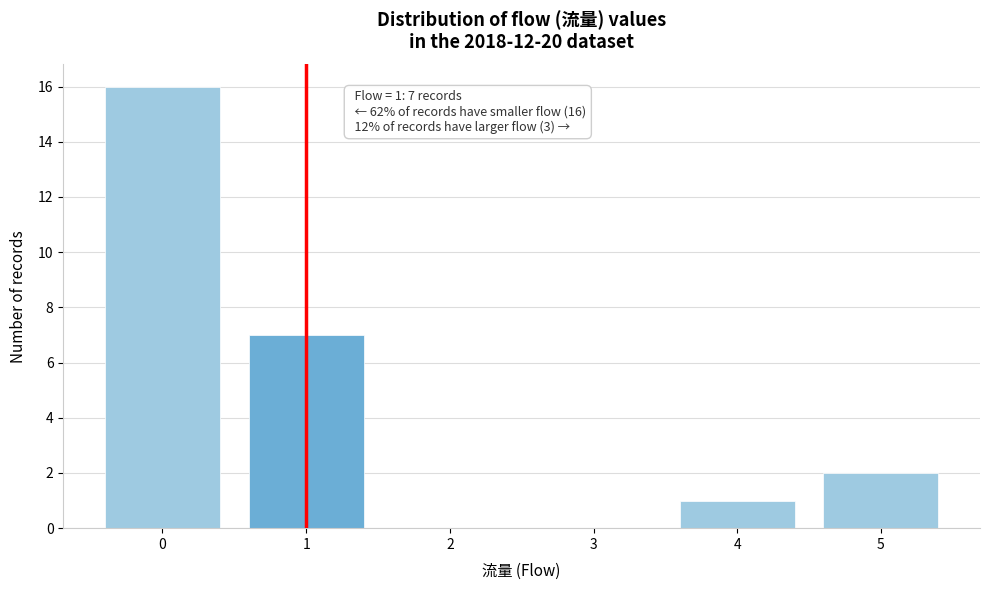

Which range on the x-axis has the tallest bar?

-0.5 to 0.5